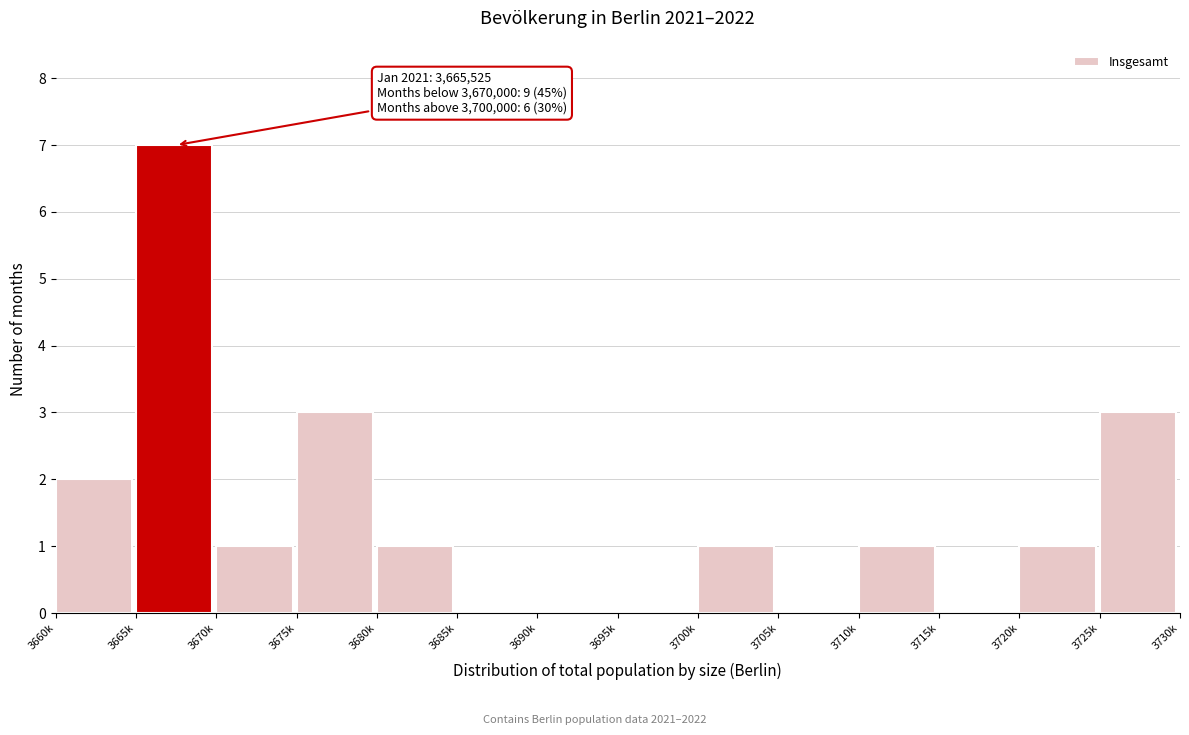

Reading left to right, extract all data points from this chart.

3660k=2	3665k=7	3670k=1	3675k=3	3680k=1	3685k=0	3690k=0	3695k=0	3700k=1	3705k=0	3710k=1	3715k=0	3720k=1	3725k=3